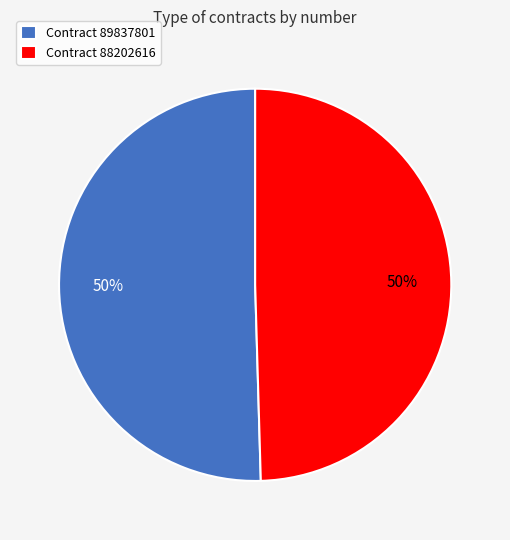

What percentage is the Contract 88202616 slice, to the nearest percent?

50%